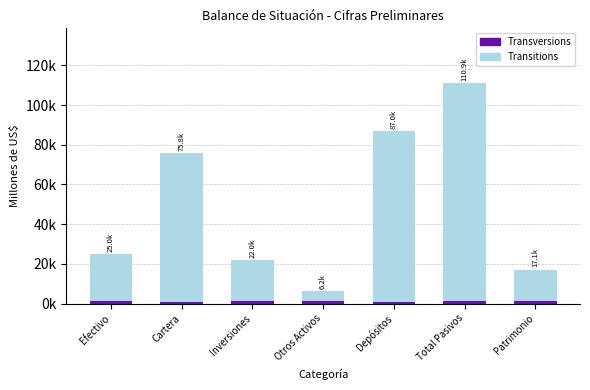

The Transitions series shows 74893.0 at Cartera. True or false?

True